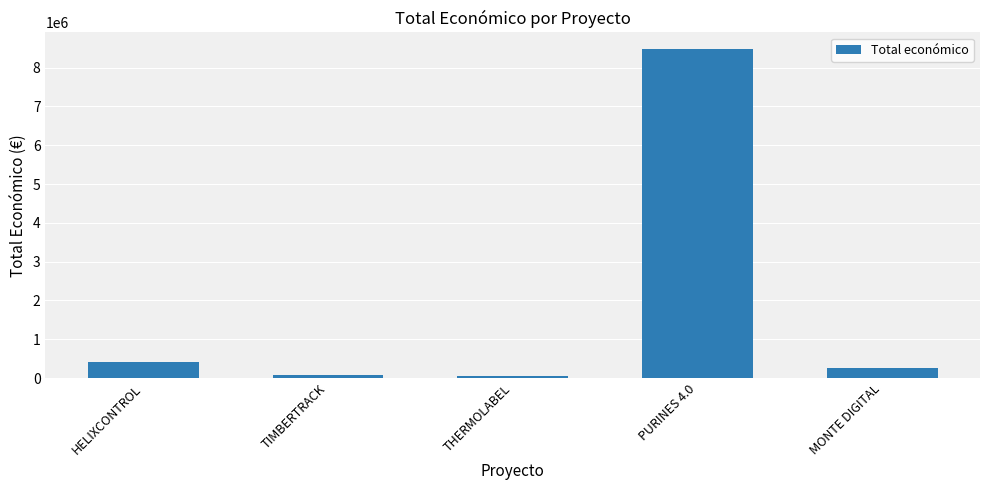

Approximately how many times larger is the value at TIMBERTRACK compared to HELIXCONTROL?

0.2